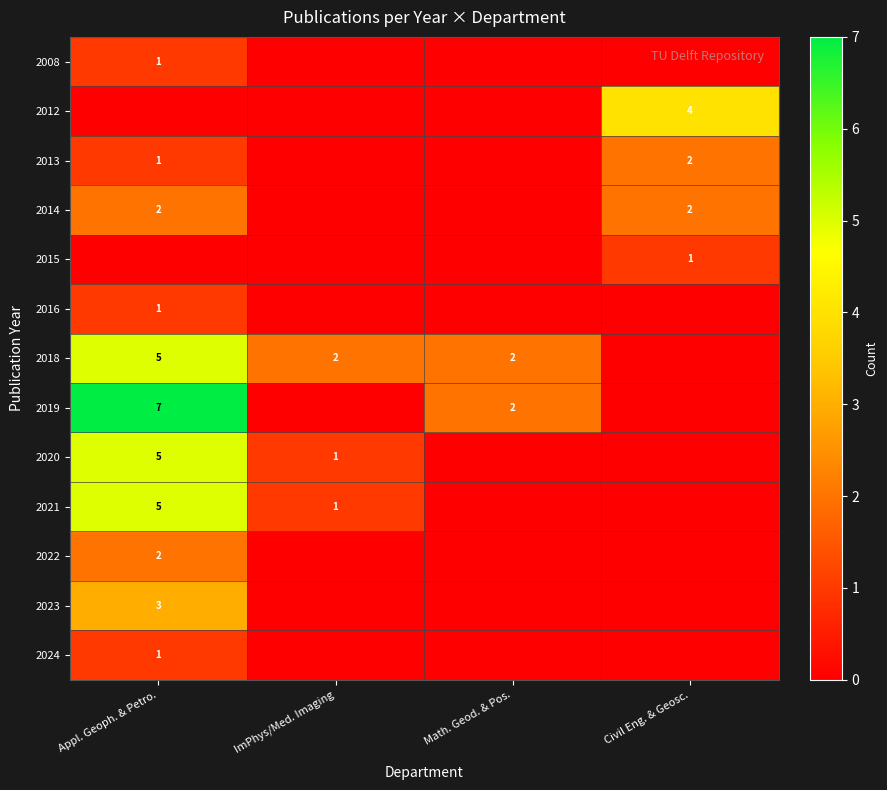

True or false: 2013 has a value of 1 at Appl. Geoph. & Petro..

True